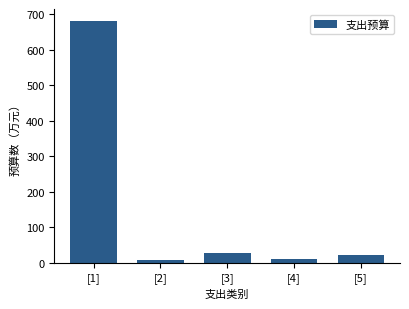

Reading right to left, extract all data points from this chart.

20.5	11.0	28.1	7.0	681.1